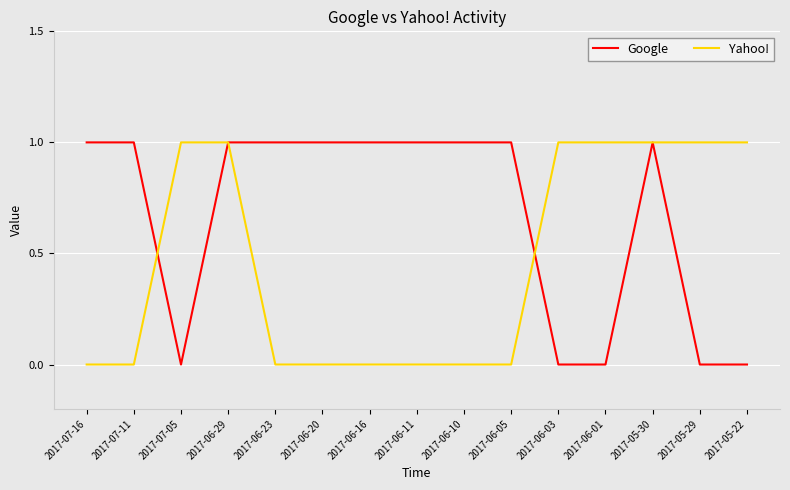

How many categories are shown in the chart?

15